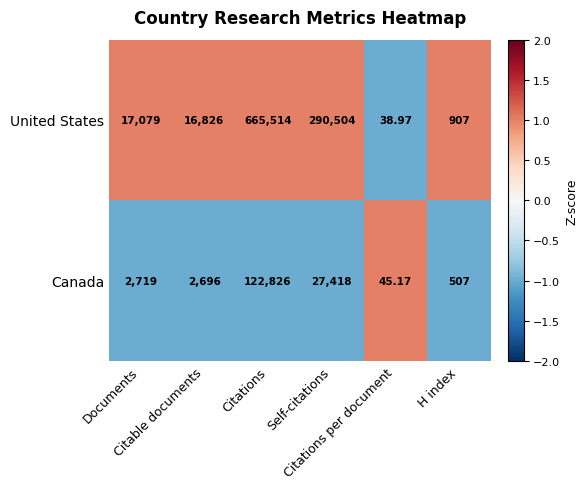

Which series has the widest spread of values?

United States